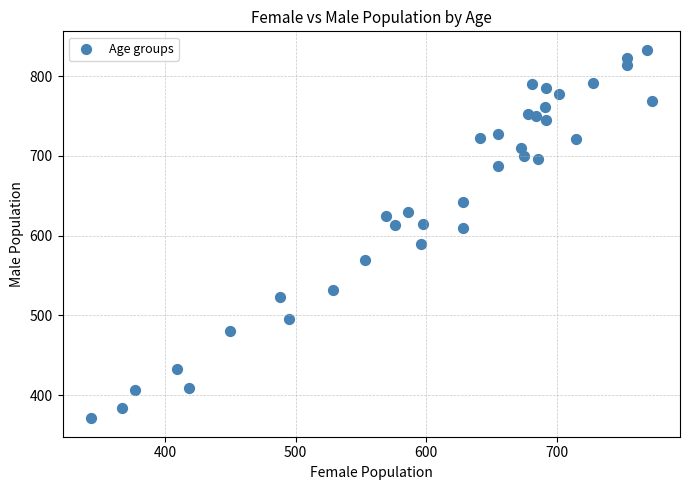

What is the range of Y values (max minus min)?

462